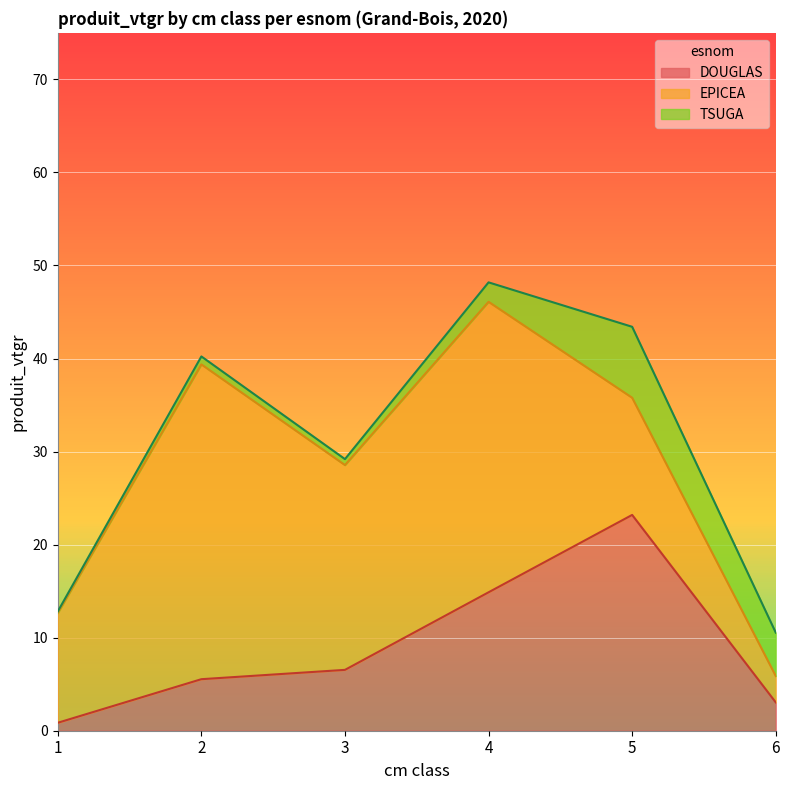

After their last crossing, which series has the higher values: EPICEA or TSUGA?

TSUGA